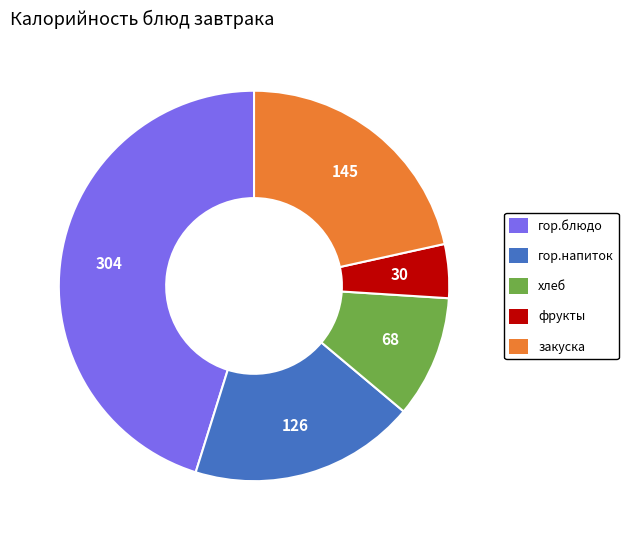

What is the ratio of the value at фрукты to the value at гор.блюдо?

0.1